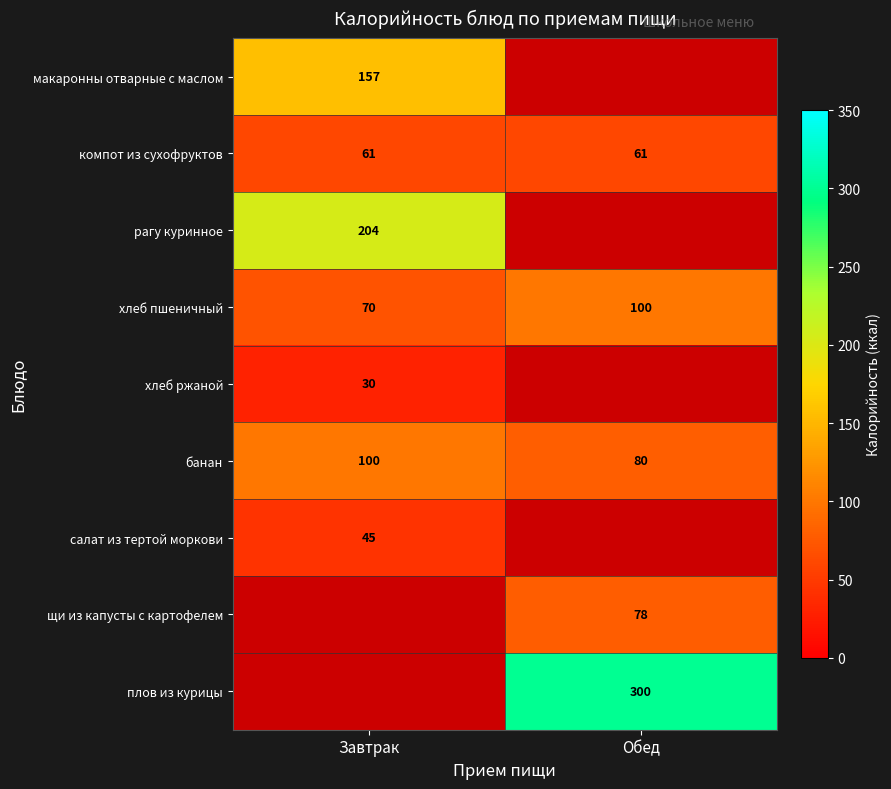

What is the minimum value shown in the chart?

30.0